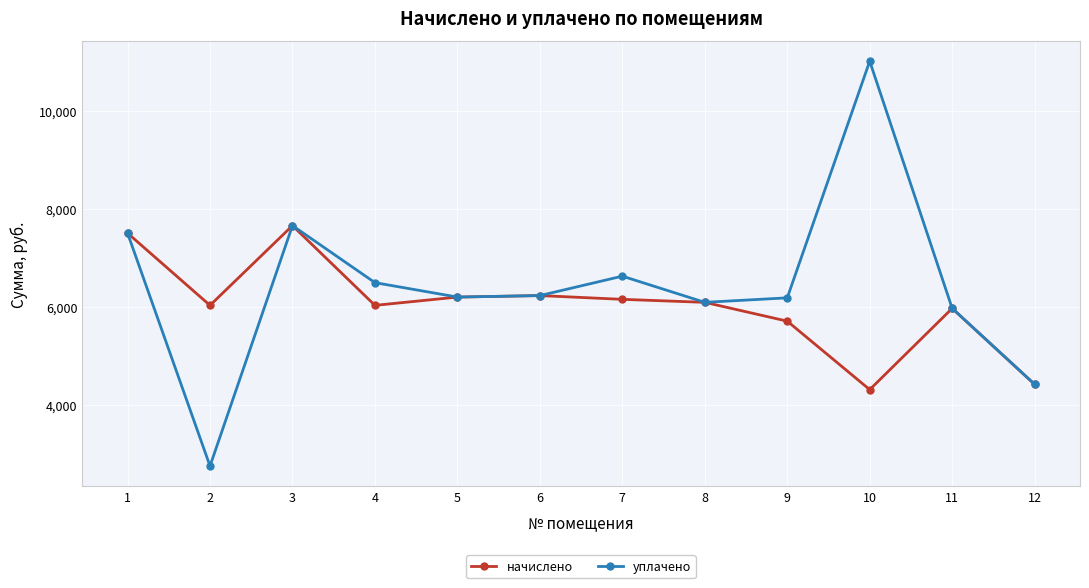

At how many categories does at least one series exceed 9677?

1